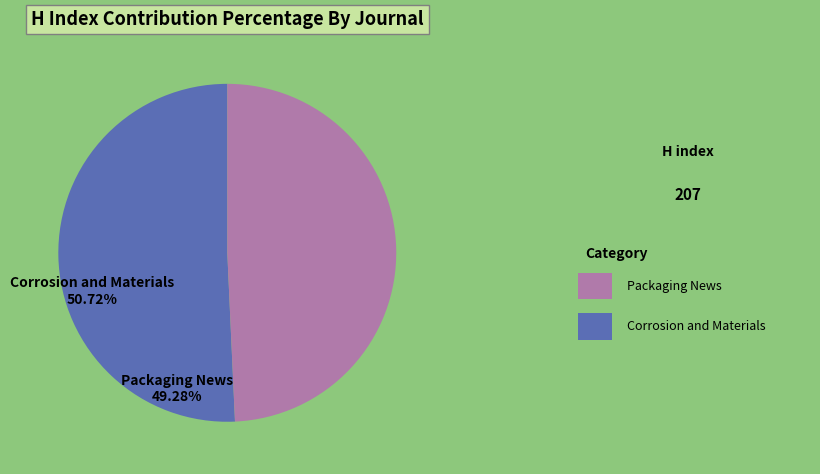

Rank the categories by value from highest to lowest.

Corrosion and Materials, Packaging News